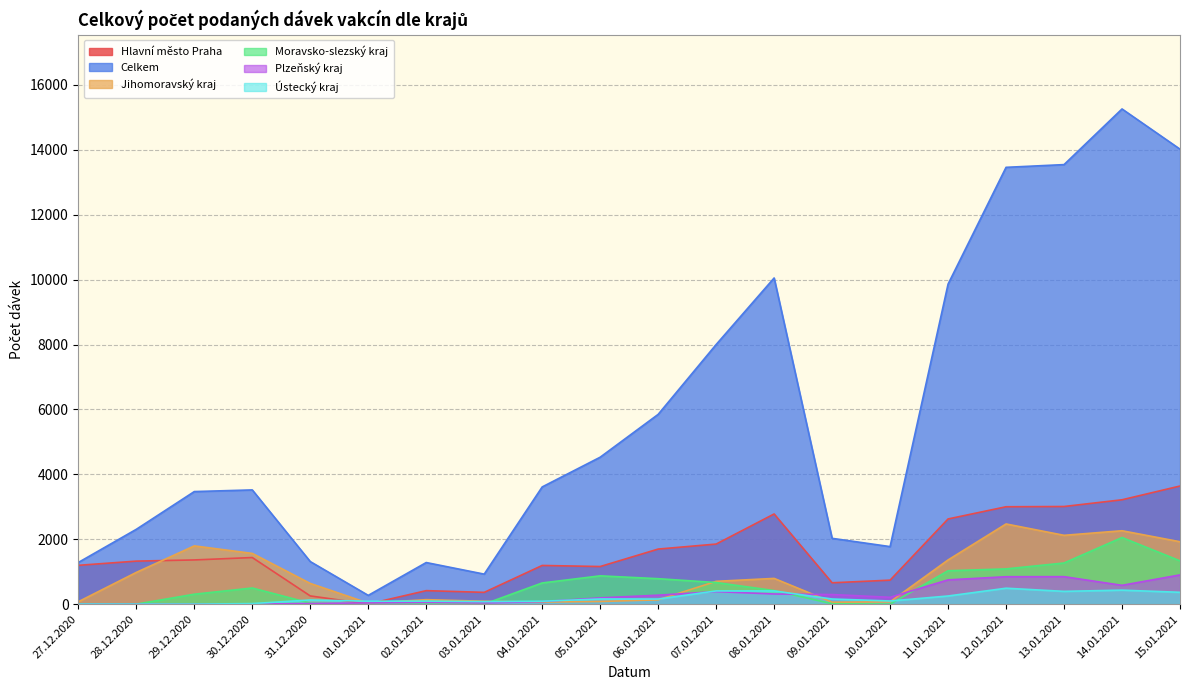

How many values in the Celkem series are below 3612?

10